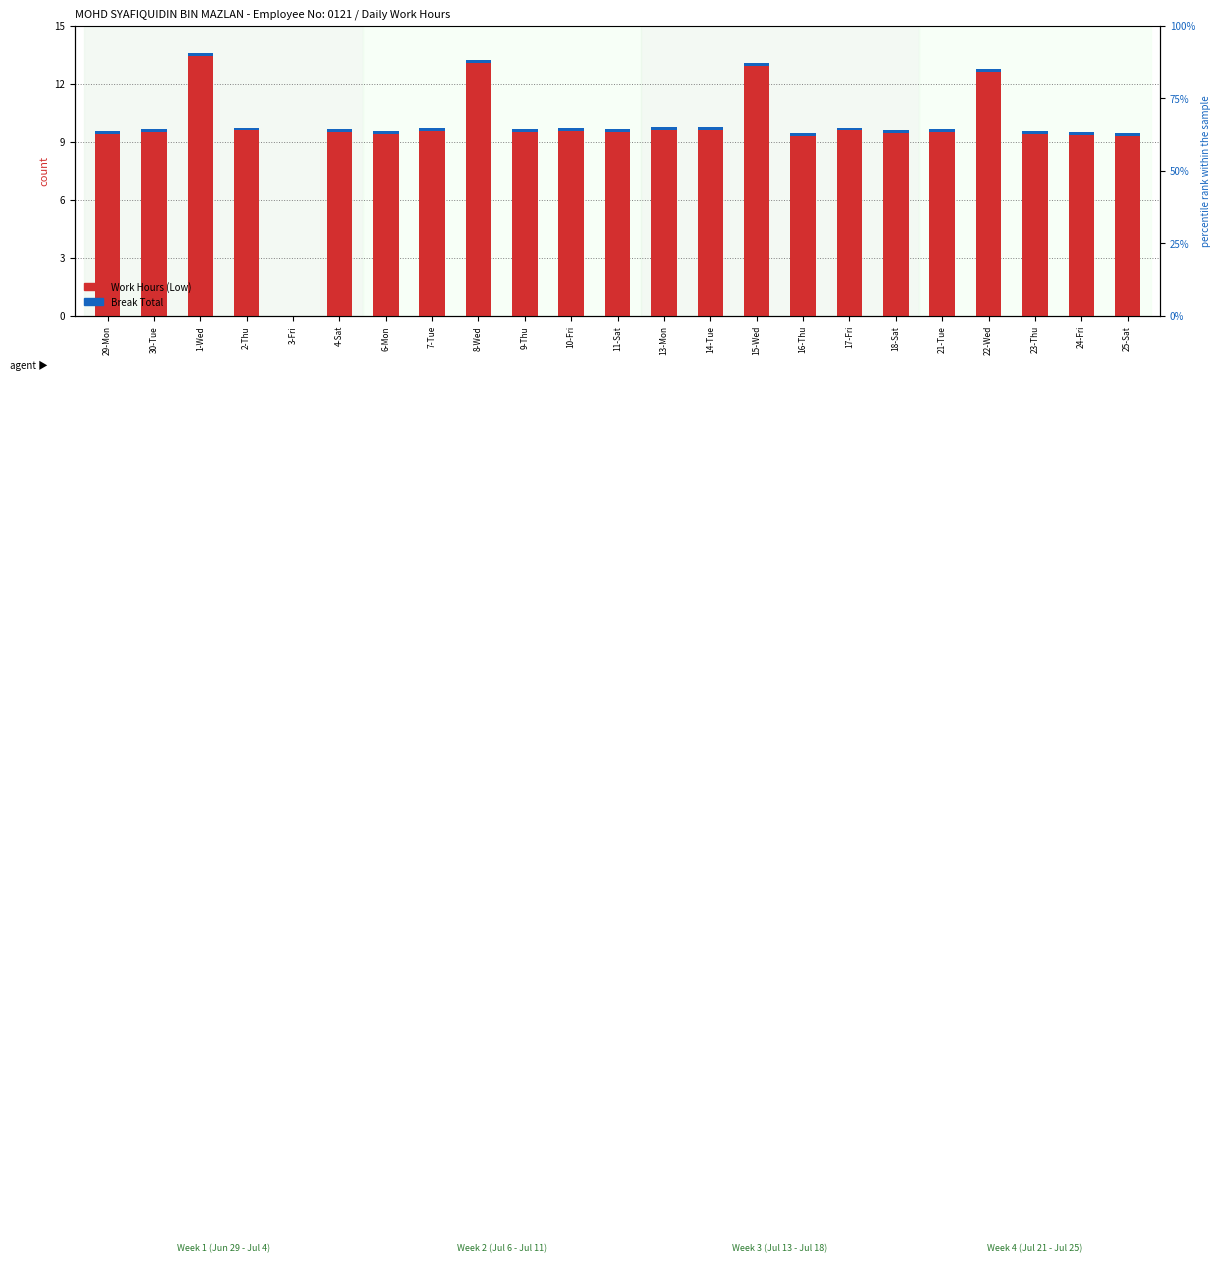

What is the total value across all series at 2-Thu?

9.7